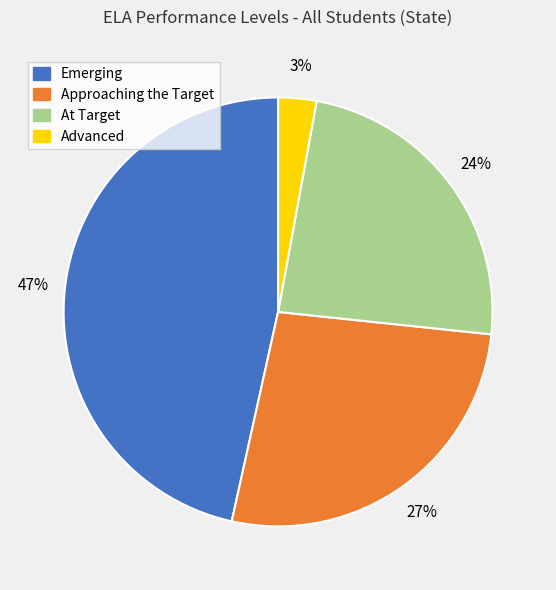

Which slice is the largest?

Emerging